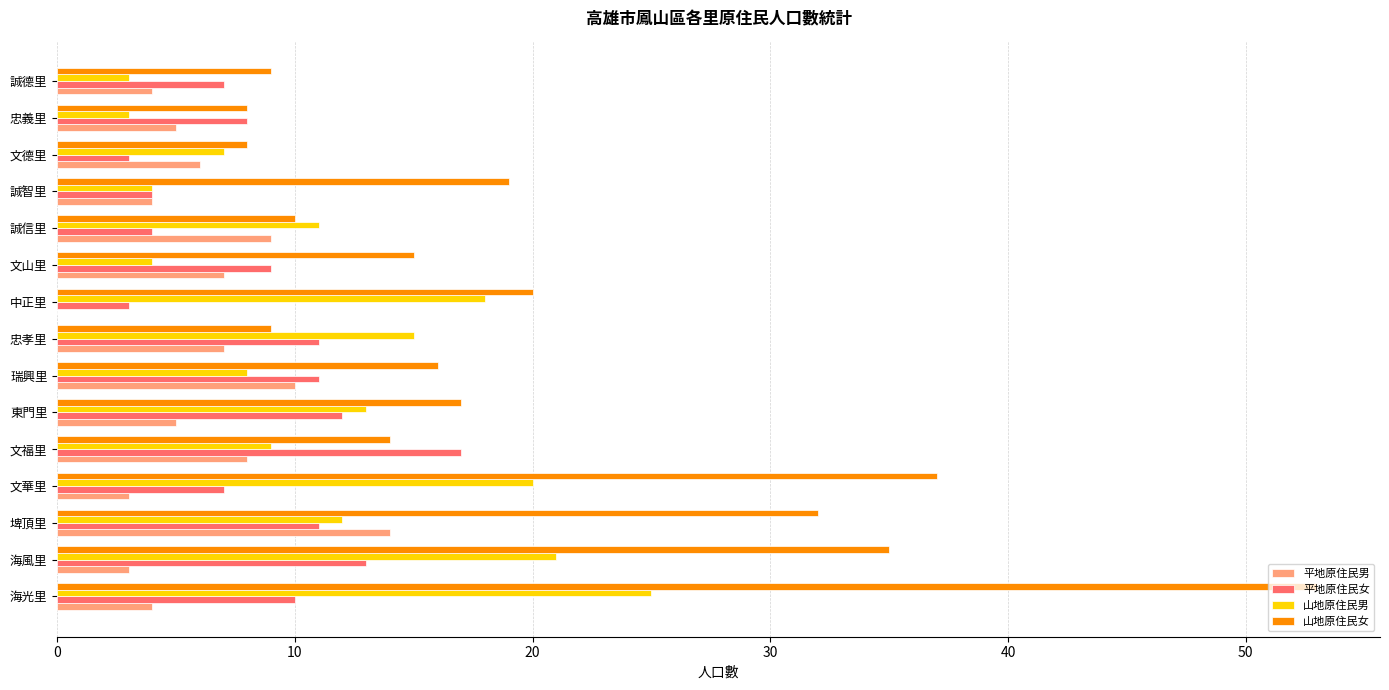

True or false: 平地原住民女 has a value of 2 at 誠信里.

False